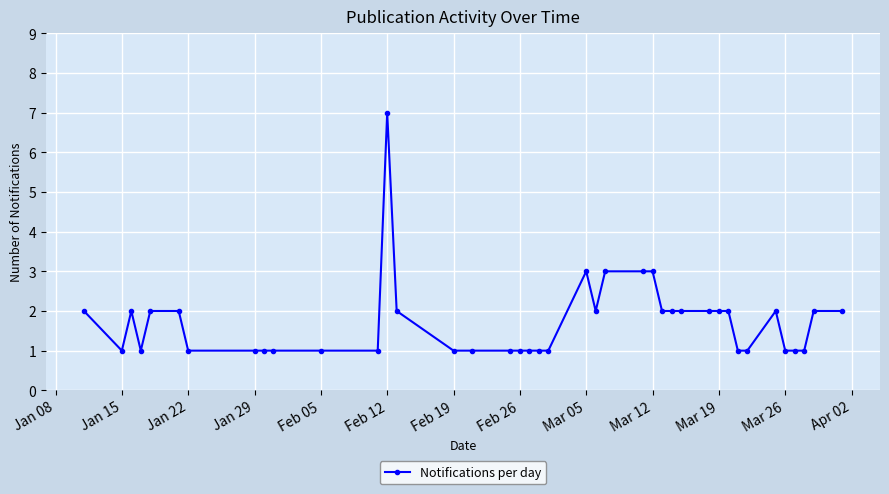

True or false: the data has more than 2 interior local peaks.

True